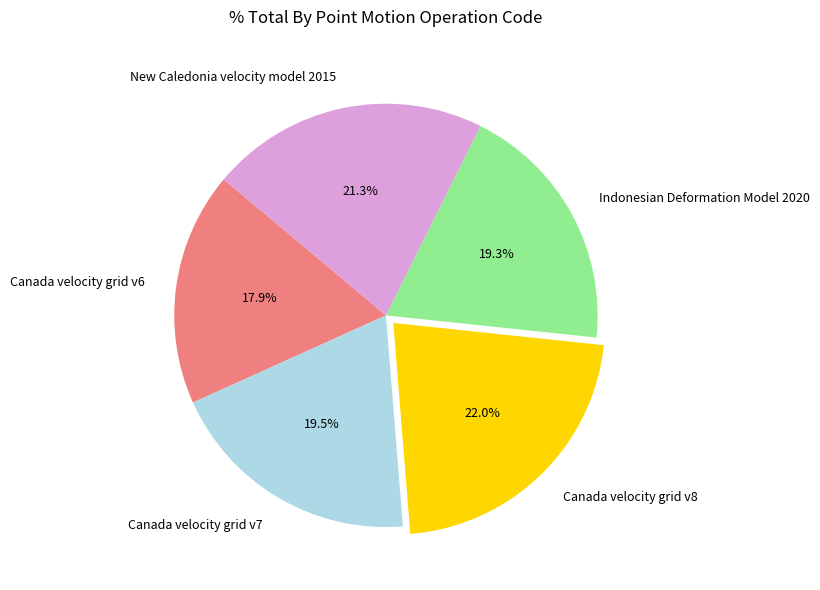

Between New Caledonia velocity model 2015 and Canada velocity grid v7, which is larger?

New Caledonia velocity model 2015